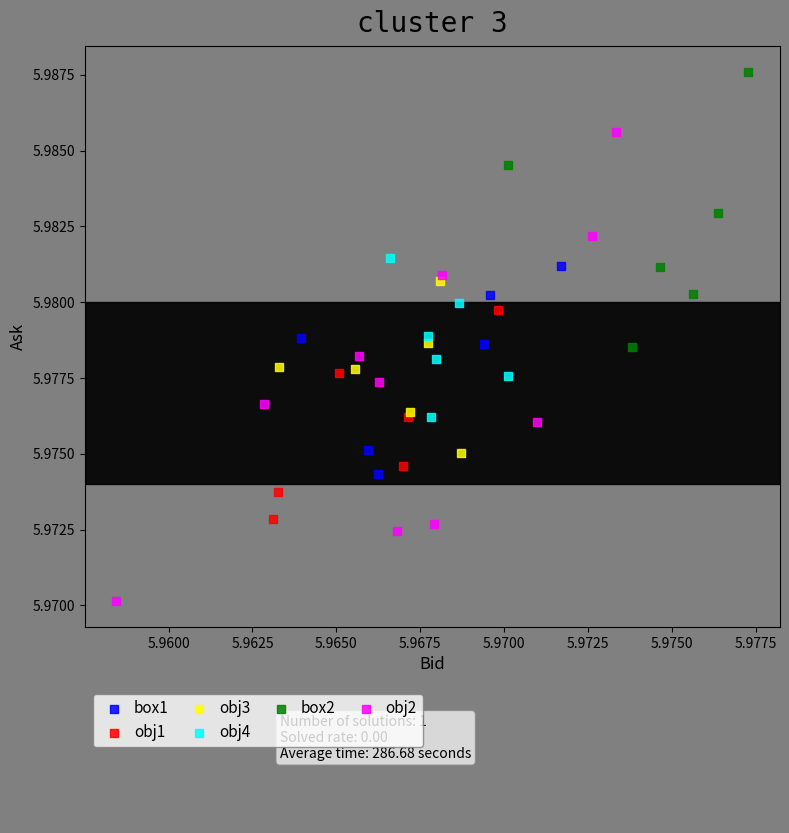

Which series reaches the maximum Y coordinate?

box2